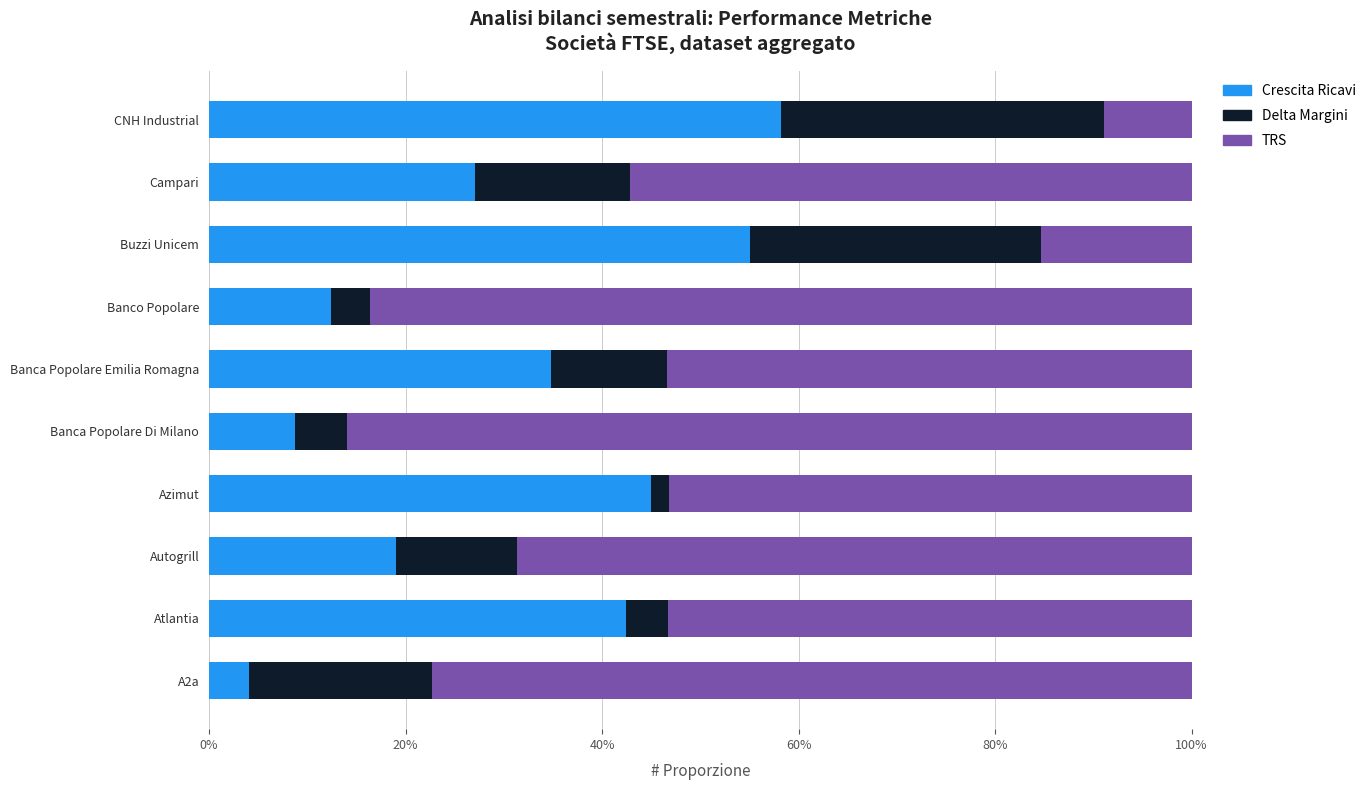

Is it true that Crescita Ricavi equals 100.4 at CNH Industrial?

False